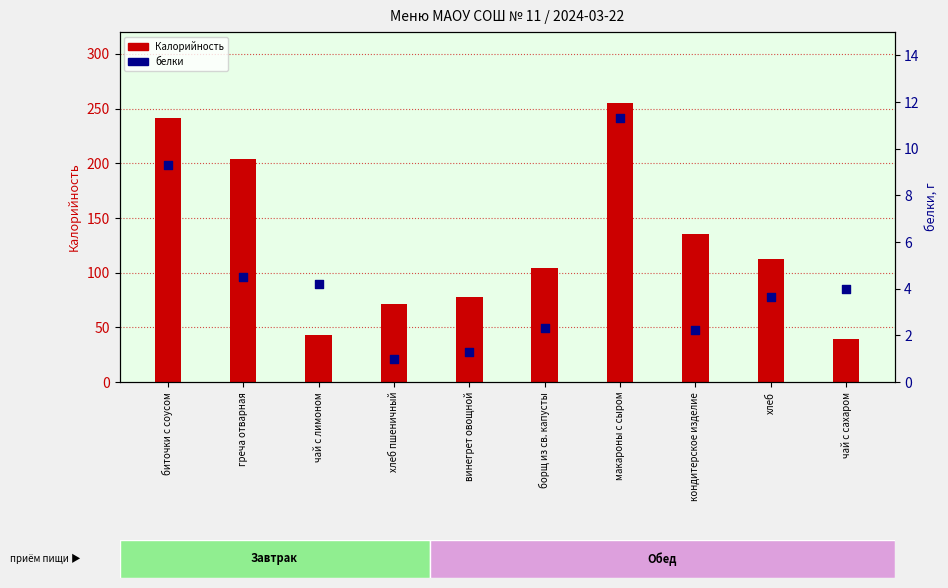

What is the total value across all series at винегрет овощной?

78.9